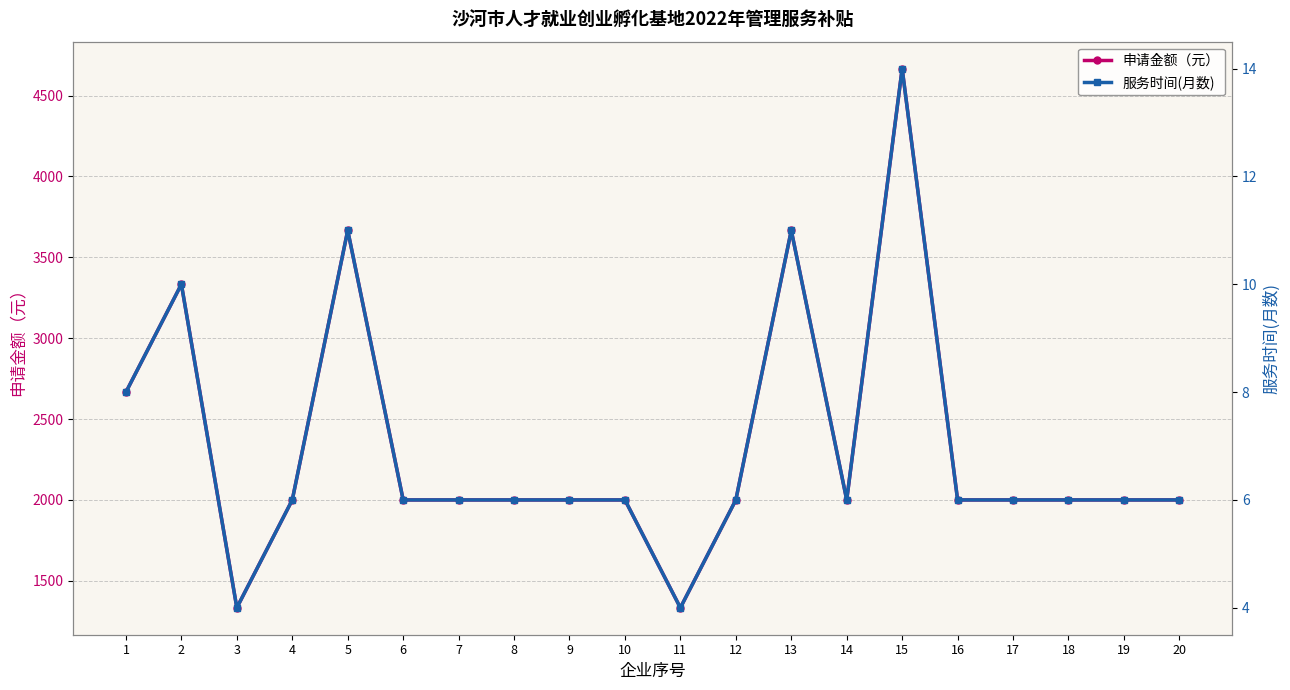

Reading left to right, list all the values displayed in this chart.

申请金额（元）: 1=2666.6	2=3333.3	3=1333.3	4=2000.0	5=3666.6	6=2000.0	7=2000.0	8=2000.0	9=2000.0	10=2000.0	11=1333.3	12=2000.0	13=3666.6	14=2000.0	15=4666.6	16=2000.0	17=2000.0	18=2000.0	19=2000.0	20=2000.0
服务时间(月数): 1=8.0	2=10.0	3=4.0	4=6.0	5=11.0	6=6.0	7=6.0	8=6.0	9=6.0	10=6.0	11=4.0	12=6.0	13=11.0	14=6.0	15=14.0	16=6.0	17=6.0	18=6.0	19=6.0	20=6.0